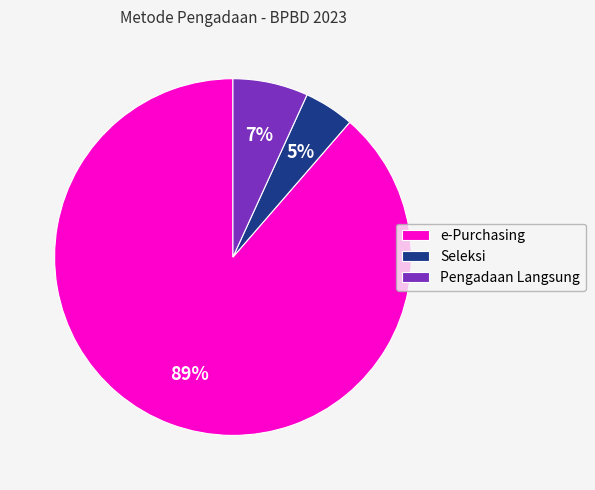

Do e-Purchasing and Seleksi together represent more than half of the pie?

Yes